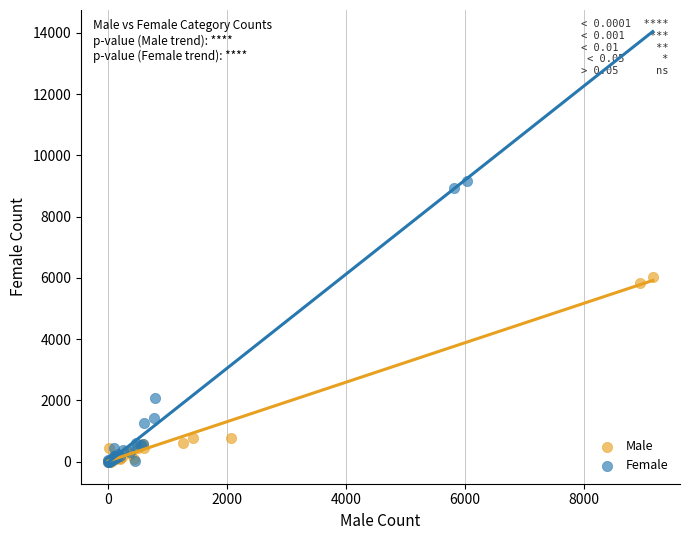

Which series has the largest Y range (max minus min)?

Female